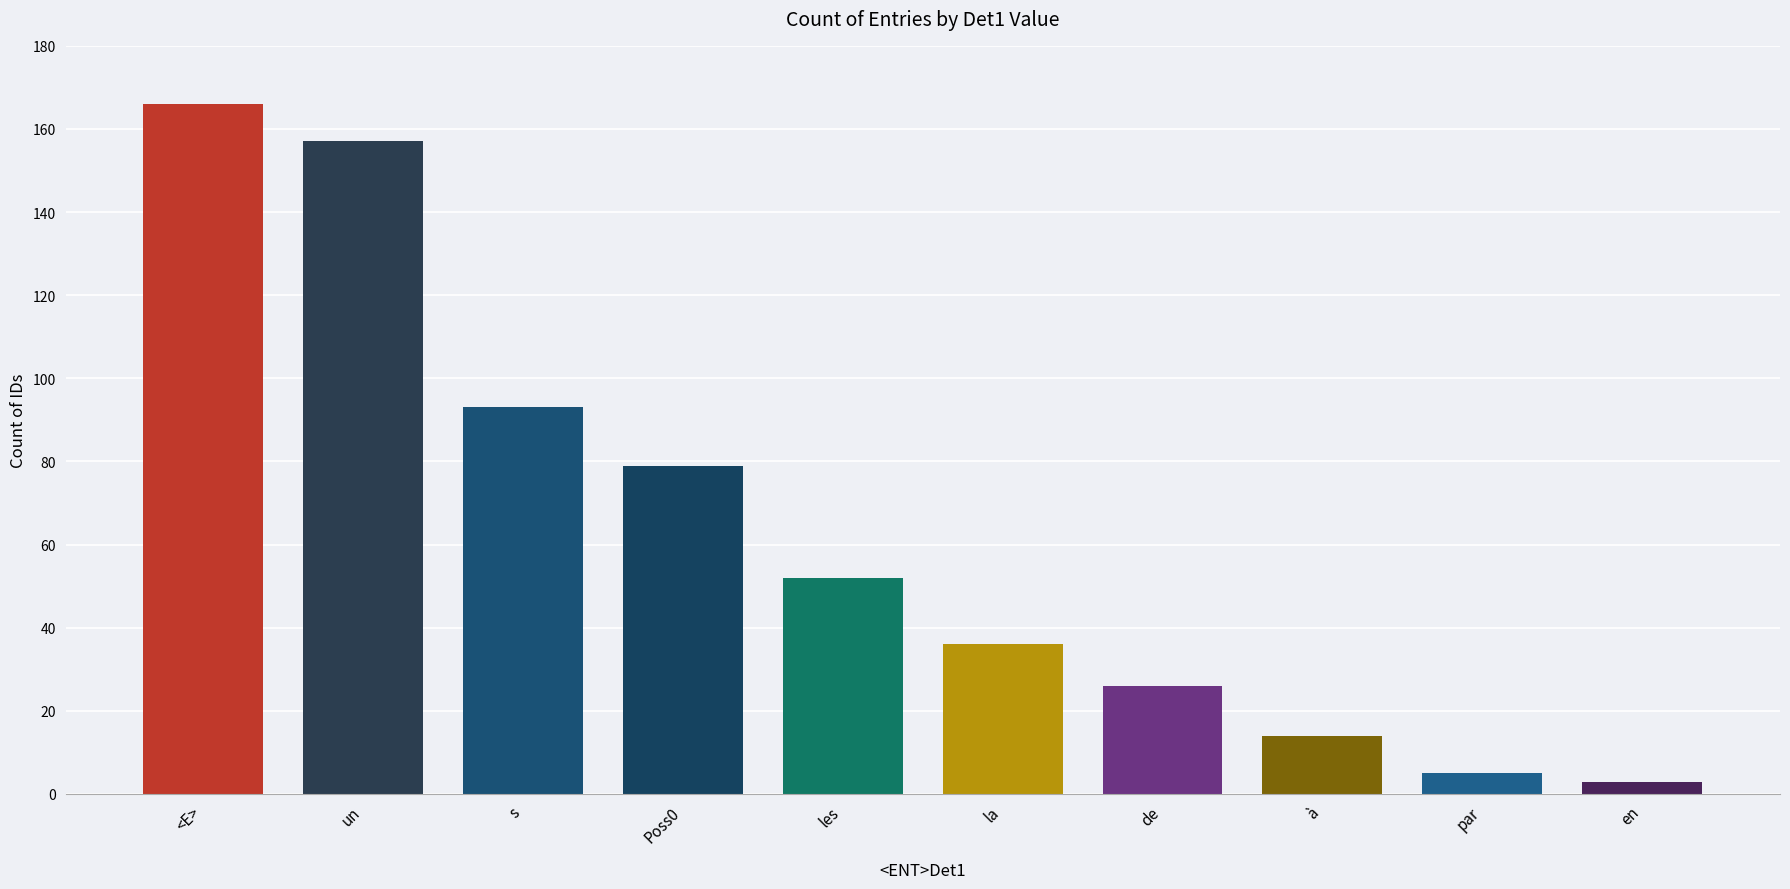

Approximately how many times larger is the value at par compared to Poss0?

0.1